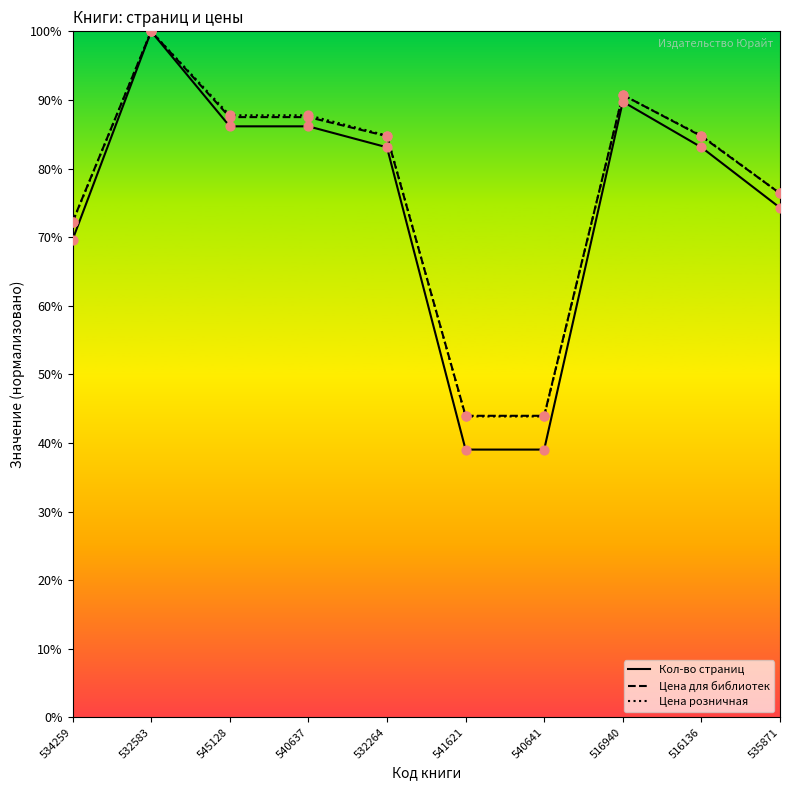

At which category is the sum across all series the highest?

532583